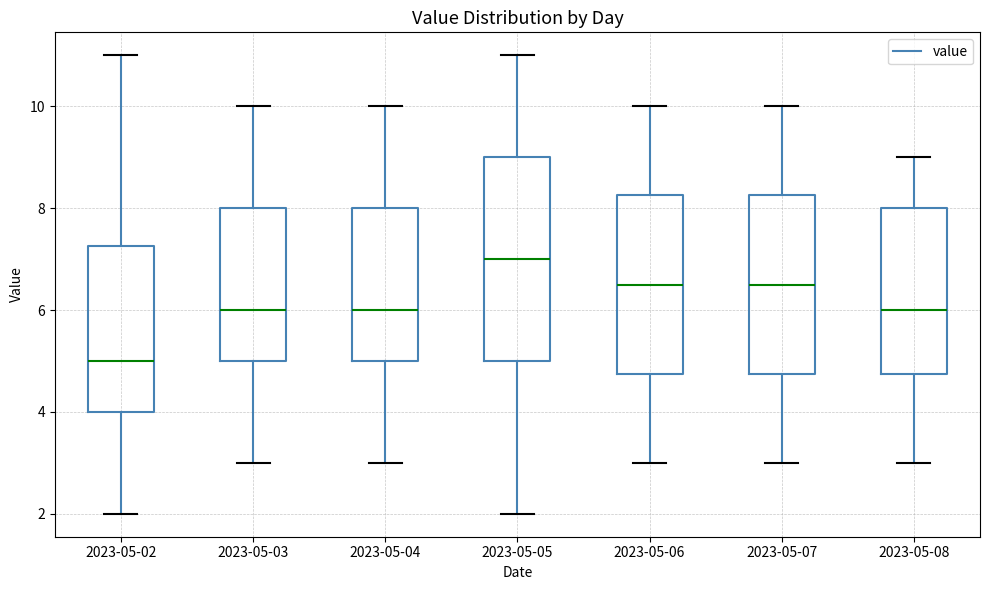

Reading left to right, read every box against the y-axis: the position of its median line, the range the box covers, and the ends of its whiskers. The values are not printed on the chart, so give them approximately, as read against the axis.

2023-05-02: median 5.0, box 4.0 to 7.2, whiskers 2.0 to 11.0
2023-05-03: median 6.0, box 5.0 to 8.0, whiskers 3.0 to 10.0
2023-05-04: median 6.0, box 5.0 to 8.0, whiskers 3.0 to 10.0
2023-05-05: median 7.0, box 5.0 to 9.0, whiskers 2.0 to 11.0
2023-05-06: median 6.6, box 4.8 to 8.2, whiskers 3.0 to 10.0
2023-05-07: median 6.6, box 4.8 to 8.2, whiskers 3.0 to 10.0
2023-05-08: median 6.0, box 4.8 to 8.0, whiskers 3.0 to 9.0